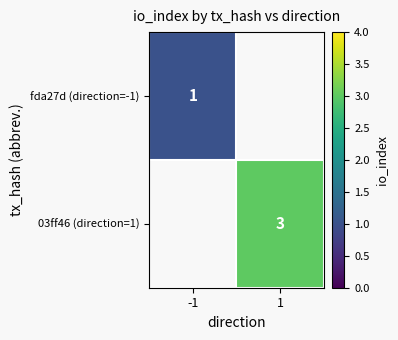

The value of 03ff46 (direction=1) at 1 is 5. True or false?

False